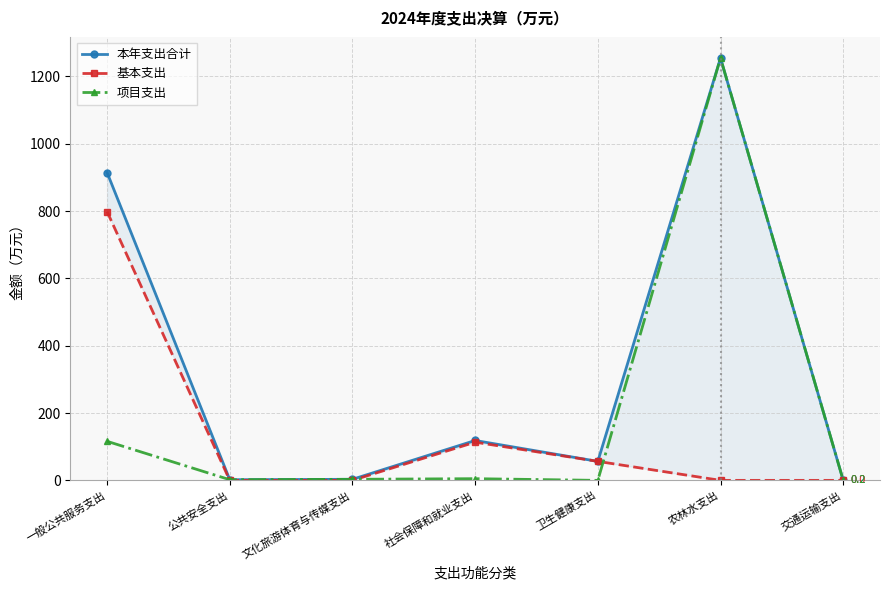

True or false: 项目支出 and 本年支出合计 cross at least once.

False